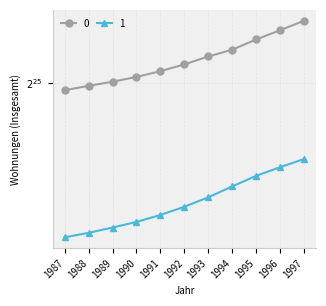

Reading right to left, list all the values displayed in this chart.

0: 1997=37050369	1996=36492323	1995=35954317	1994=35370790	1993=34988753	1992=34547348	1991=34173581	1990=33856321	1989=33600808	1988=33377087	1987=33147321
1: 1997=29686946	1996=29299740	1995=28898409	1994=28412816	1993=27917562	1992=27500448	1991=27139117	1990=26839344	1989=26598269	1988=26375123	1987=26183860